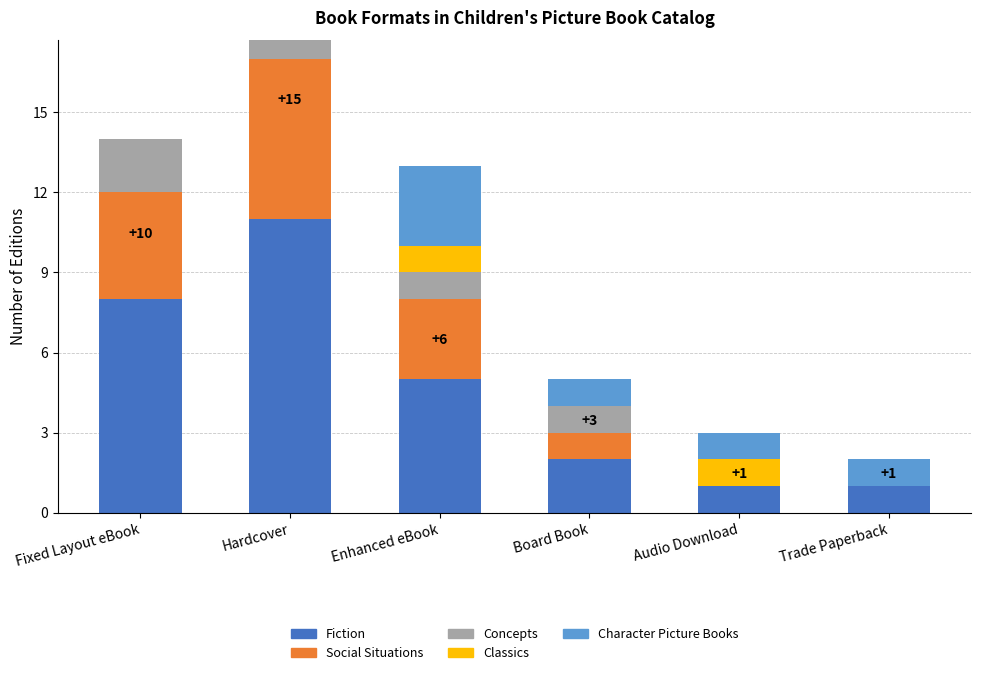

What is the value of the Concepts bar at the 4th from the left?

1